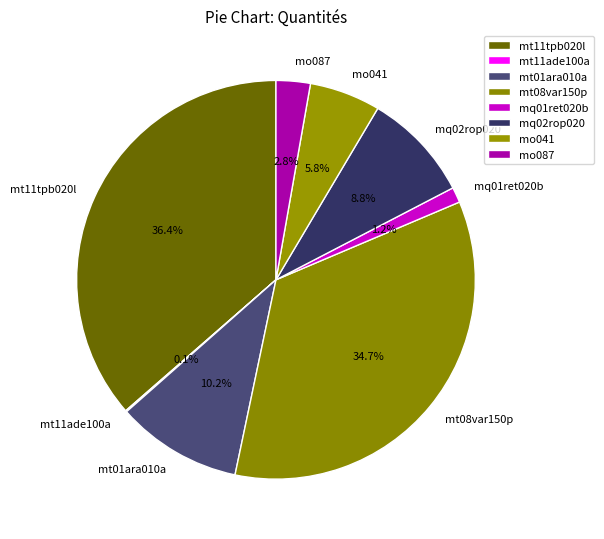

Which category has the biggest portion of the pie?

mt11tpb020l